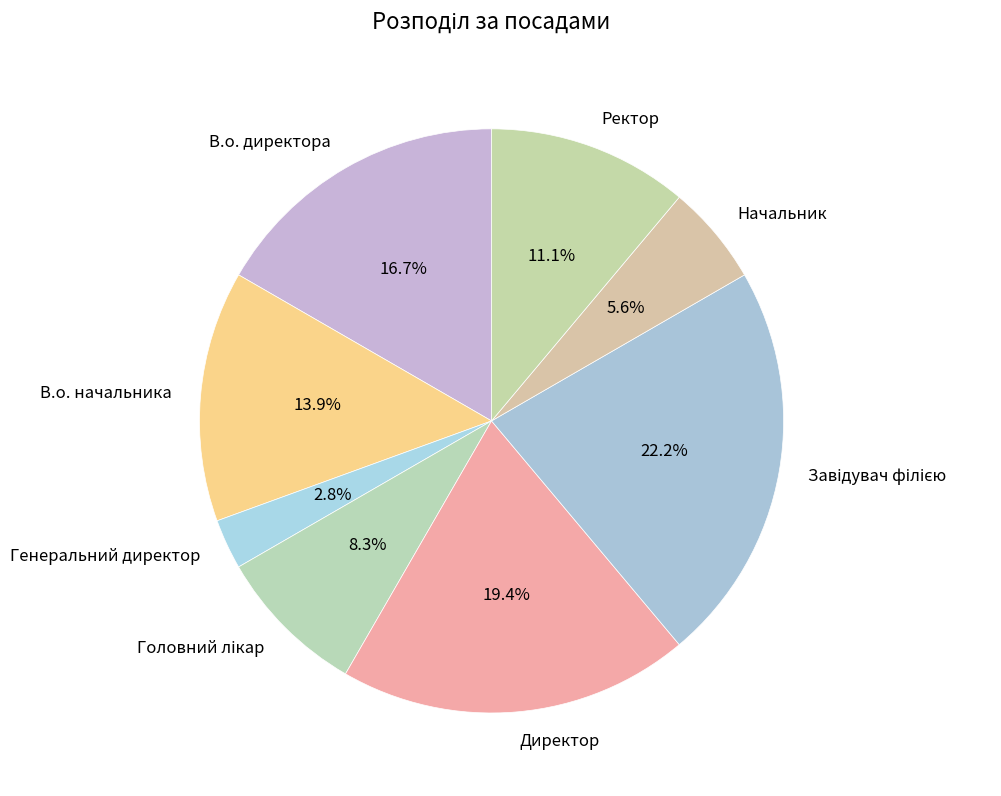

Combined, what portion of the pie is В.о. директора and Ректор?

27.8%